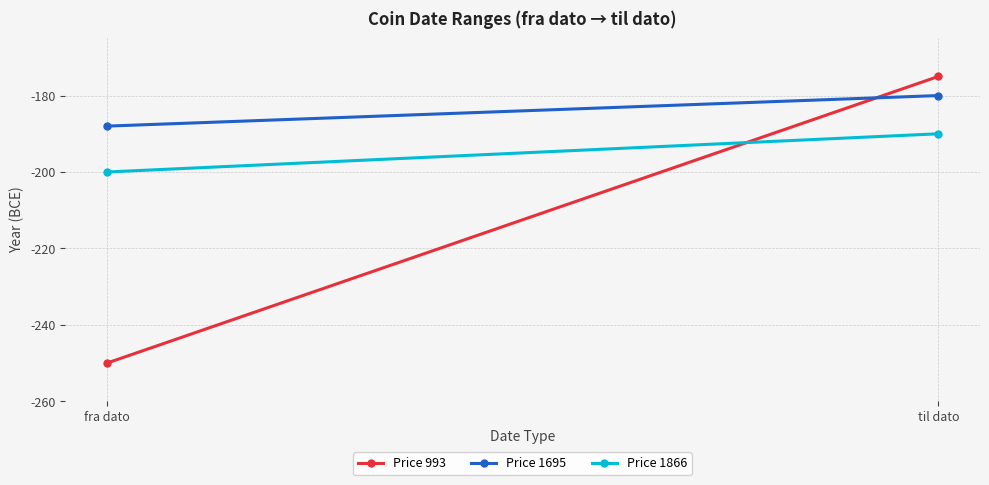

What is the sum of all Price 1866 values?

-390